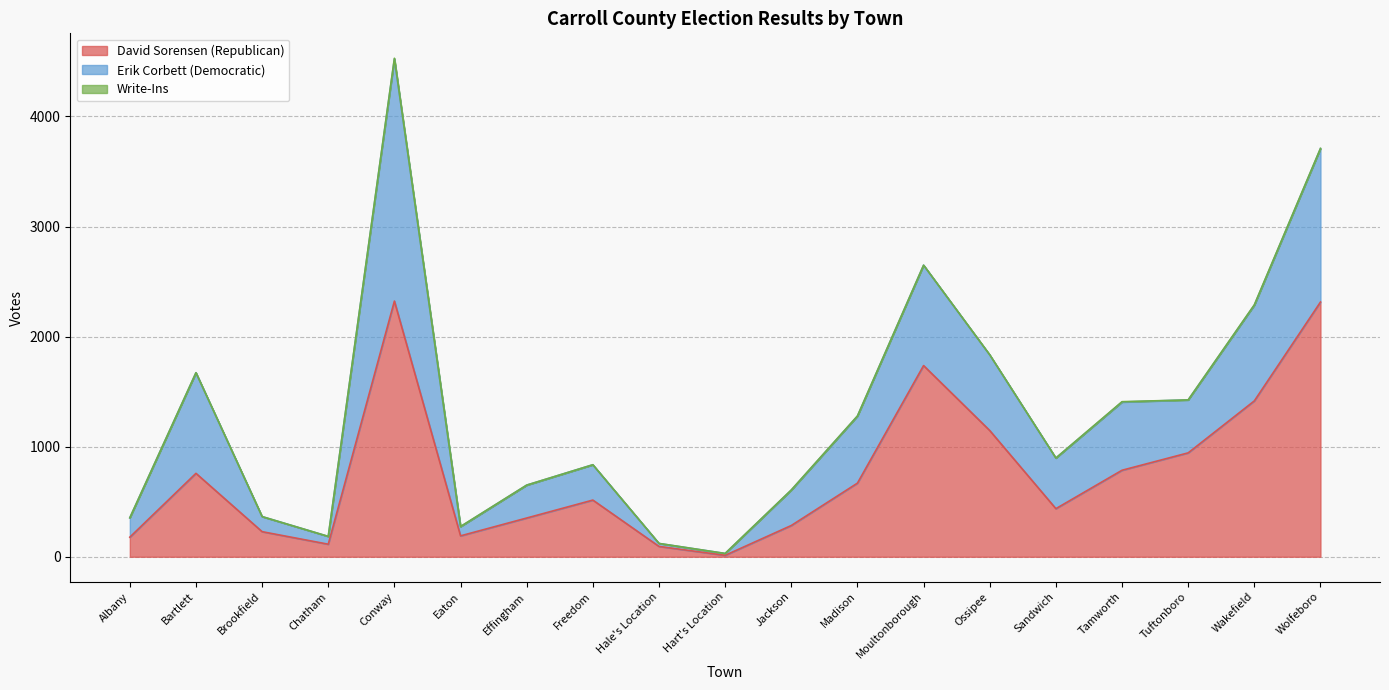

At Freedom, list the series in order from smallest to largest.

Write-Ins, Erik Corbett (Democratic), David Sorensen (Republican)